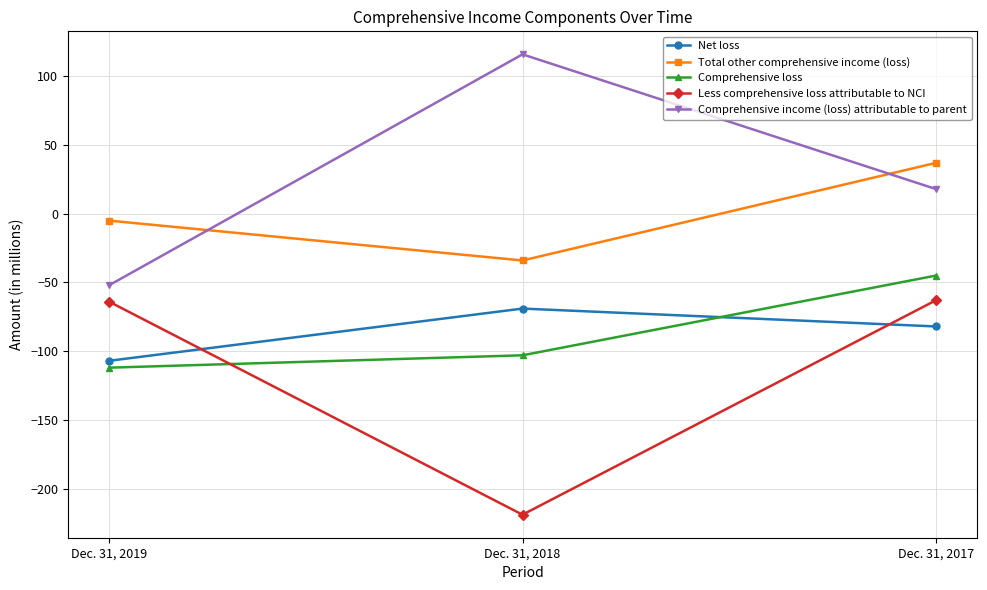

The value of Comprehensive income (loss) attributable to parent at Dec. 31, 2019 is -90. True or false?

False